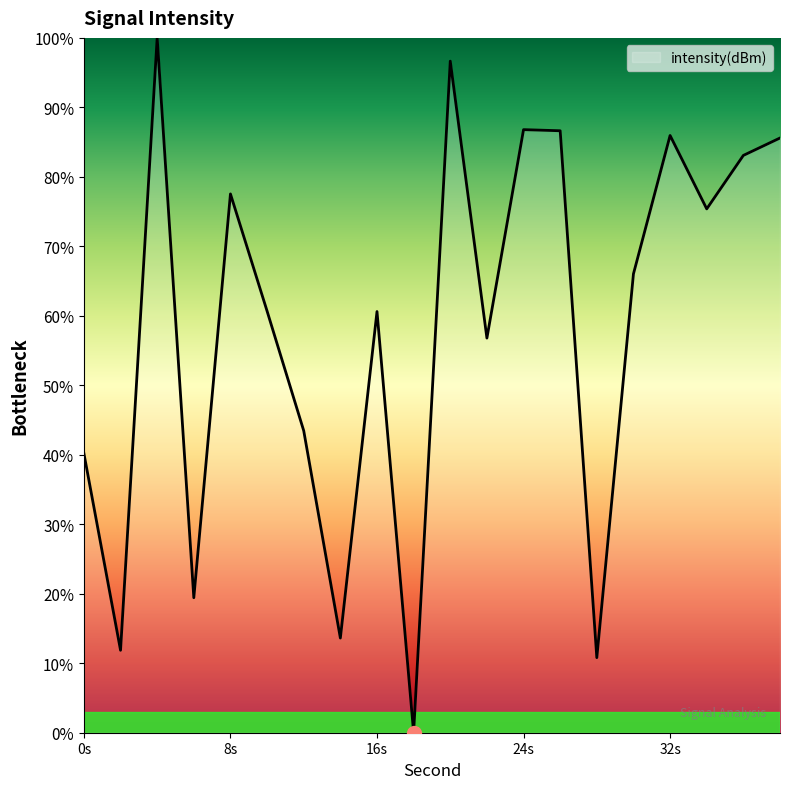

What is the greatest value displayed?

100.0